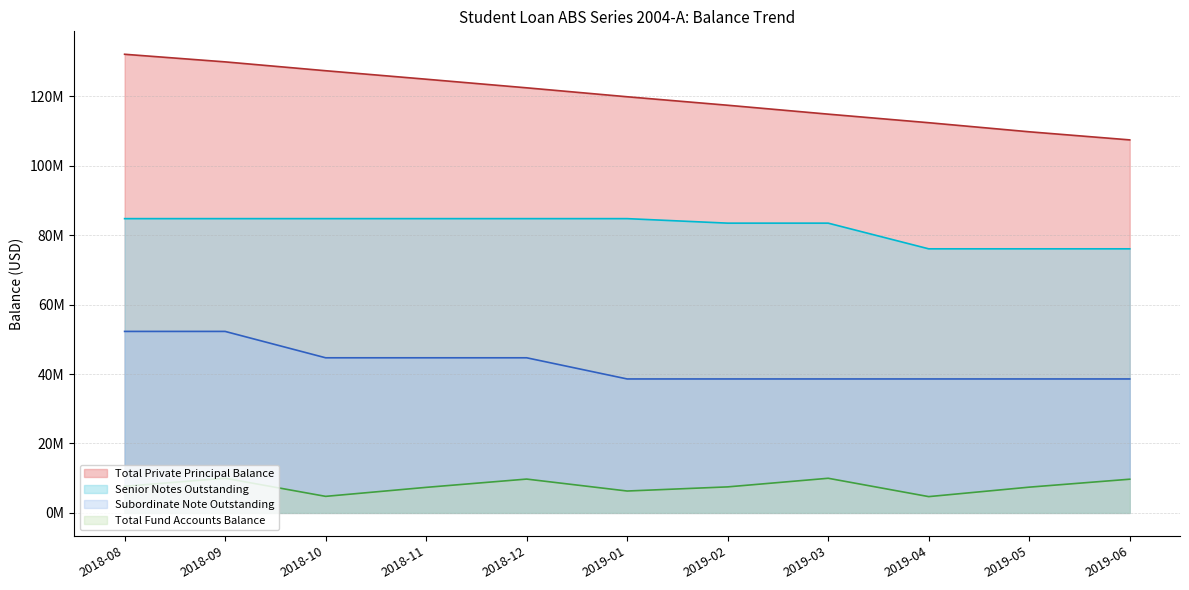

What is the value of the Total Fund Accounts Balance point at the 1st from the left?

7671191.4